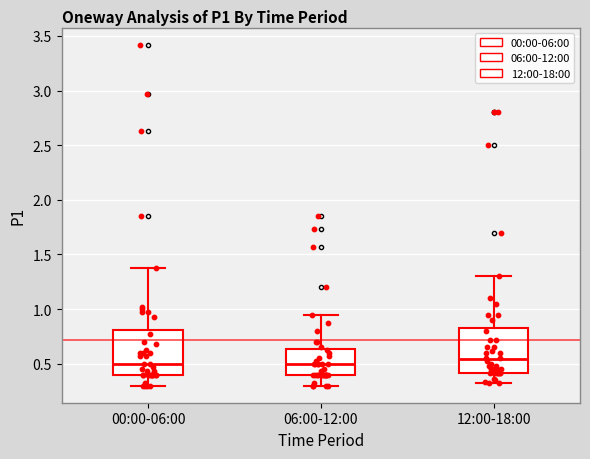

Reading left to right, transcribe this box plot: for each box, give where its median line is, the range the box spans, and where its two whiskers end, as read against the y-axis. The values are not printed on the chart, so give them approximately, as read against the axis.

00:00-06:00: median 0.50, box 0.40 to 0.80, whiskers 0.30 to 1.40
06:00-12:00: median 0.50, box 0.40 to 0.65, whiskers 0.30 to 0.95
12:00-18:00: median 0.55, box 0.40 to 0.85, whiskers 0.30 to 1.30